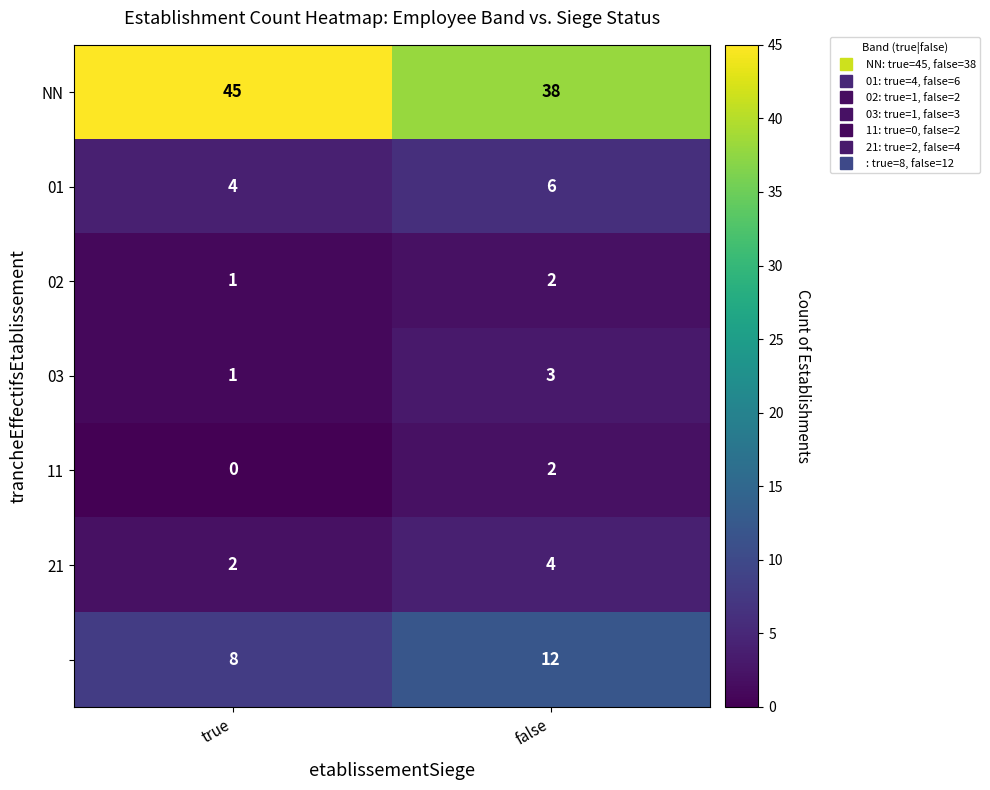

What is the maximum value shown in the chart?

45